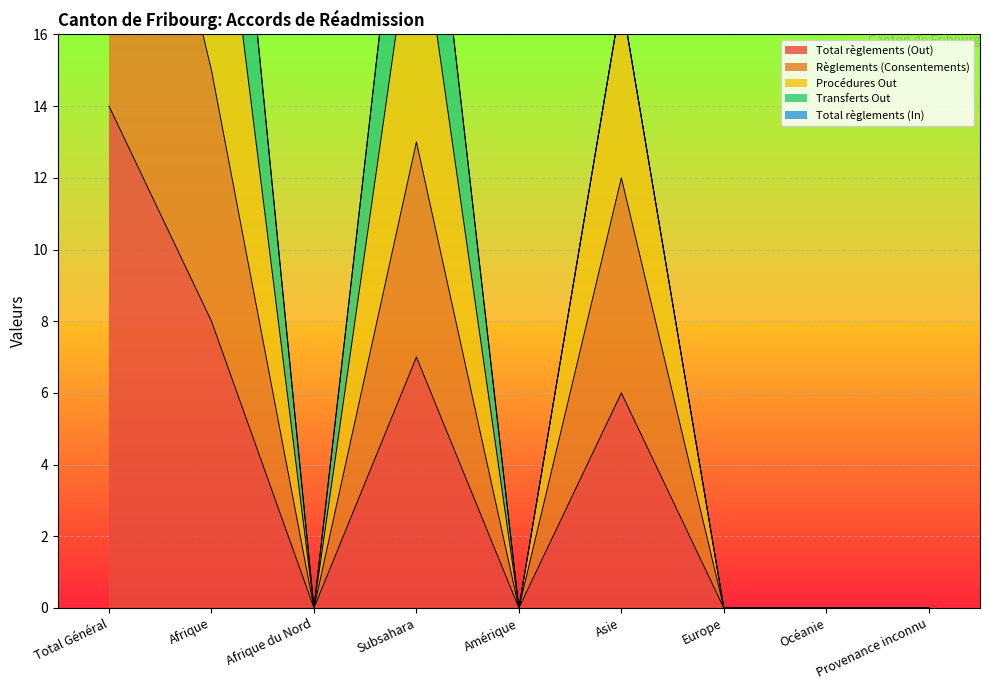

What is the sum of all Procédures Out values?

117